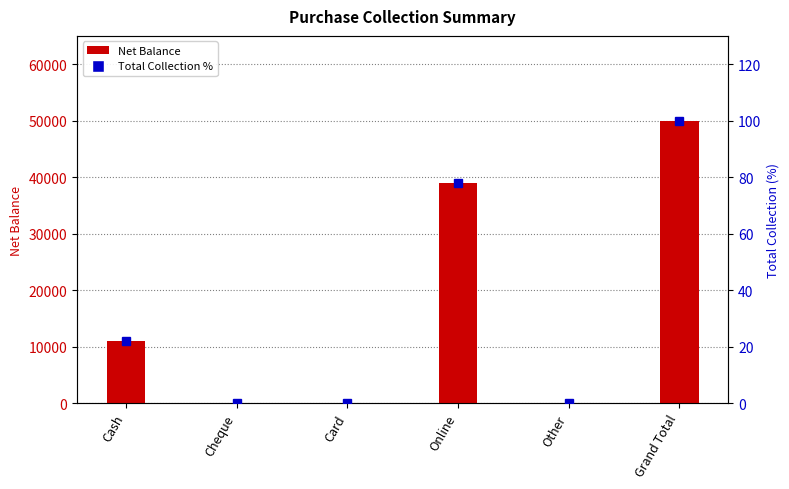

What is the label of the 1st bar from the right?

Grand Total